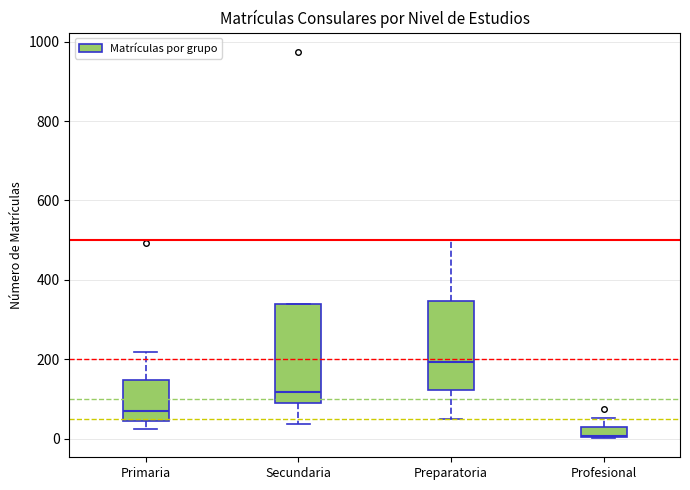

Which box's median line is the highest?

Preparatoria